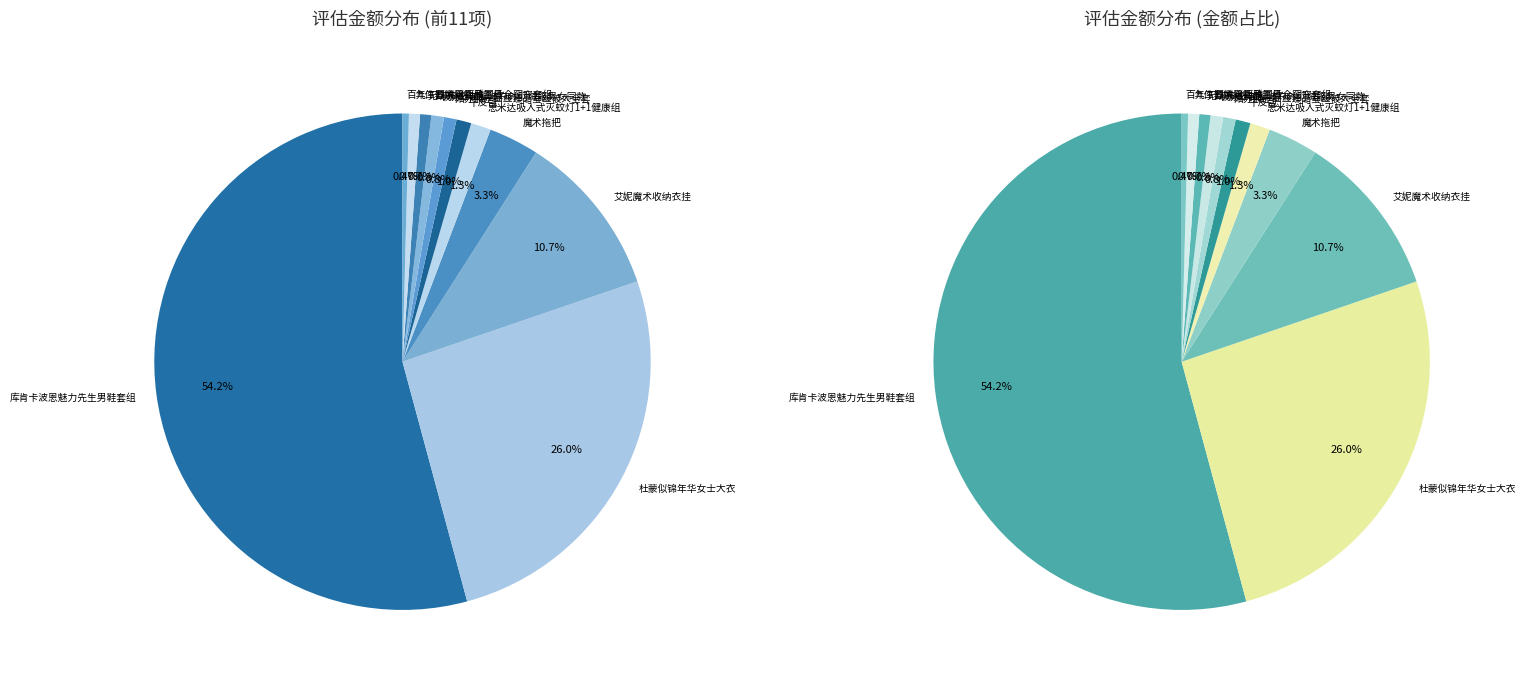

To the nearest percent, what is the average slice percentage?

9%